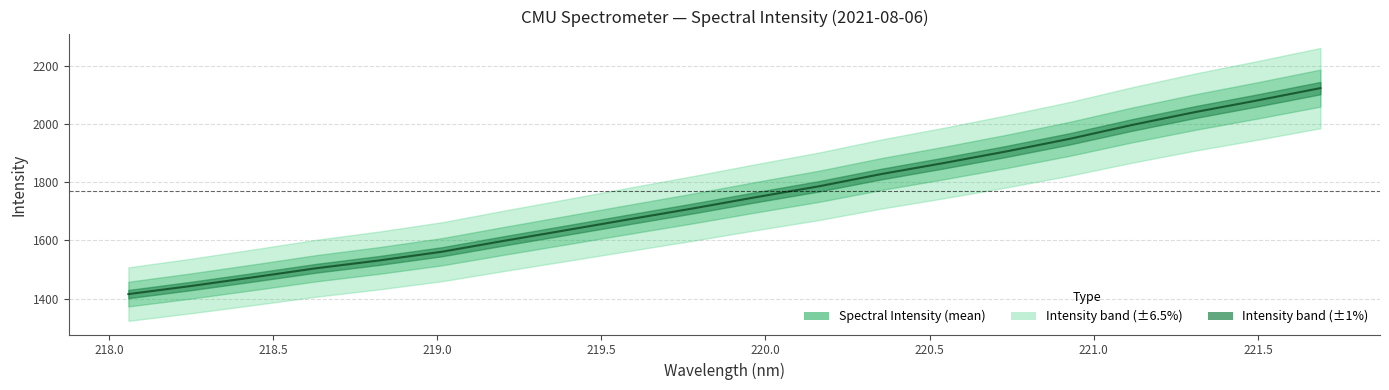

The value at 221.4993 is 2081.5. True or false?

True